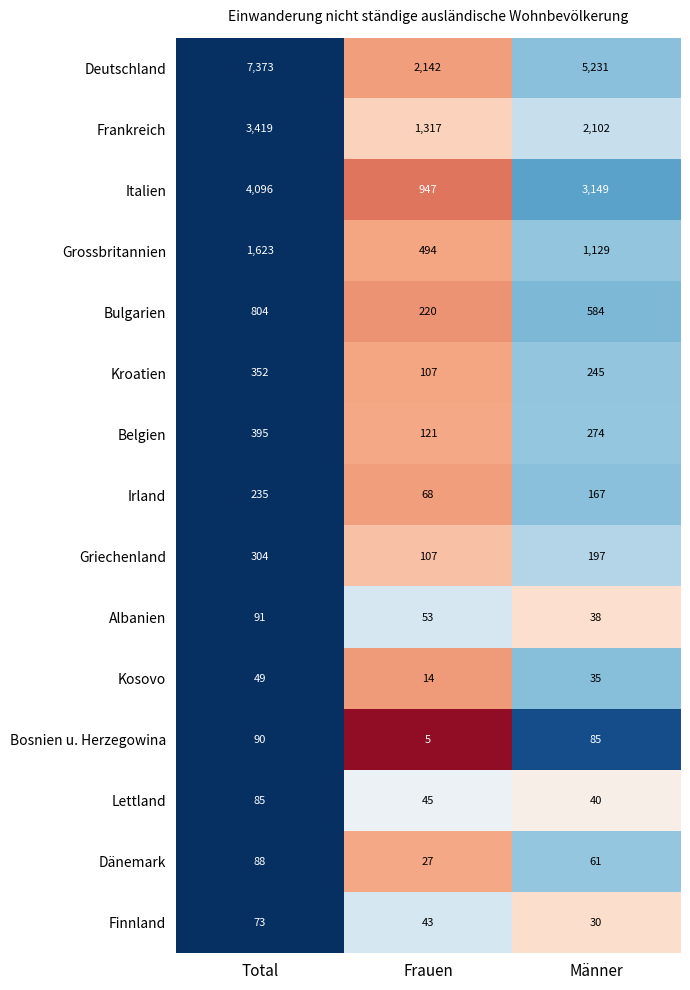

Which series has the largest total across all categories?

Deutschland